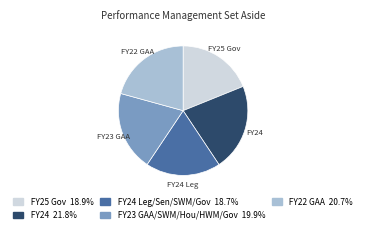

Is there any slice that represents more than half of the pie?

No